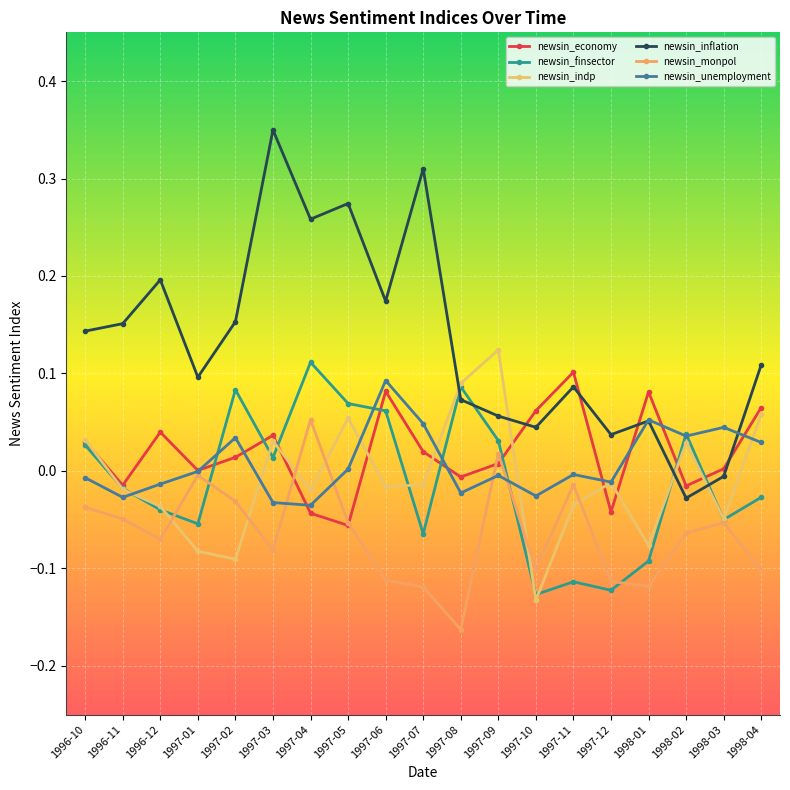

True or false: newsin_unemployment has more than 1 interior local peaks.

True